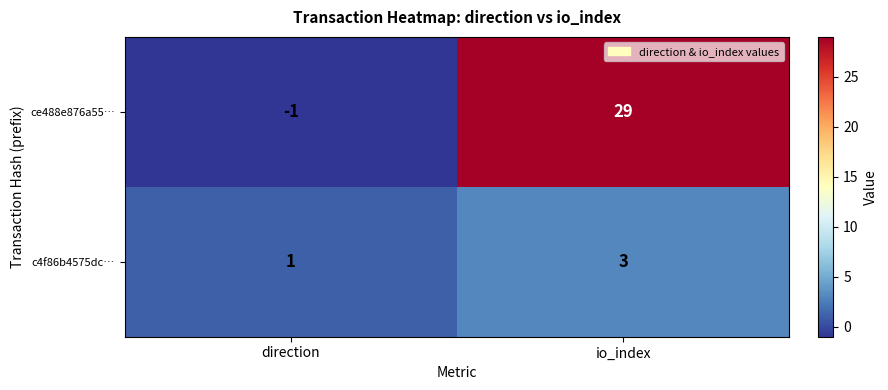

How many data points does each series have?

2